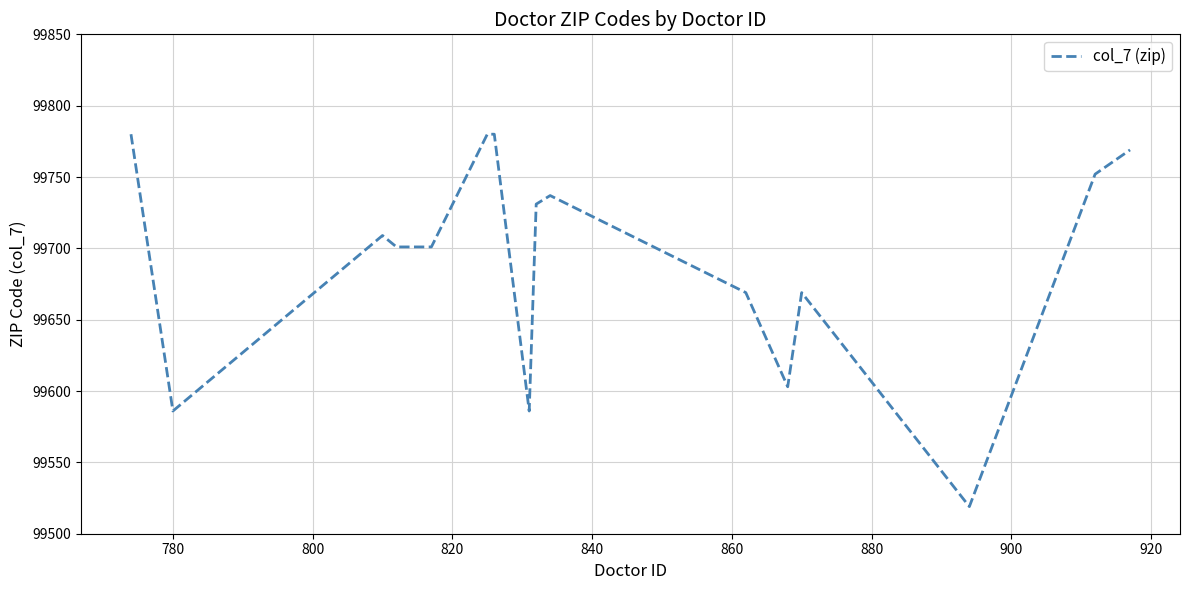

What is the greatest value displayed?

99780